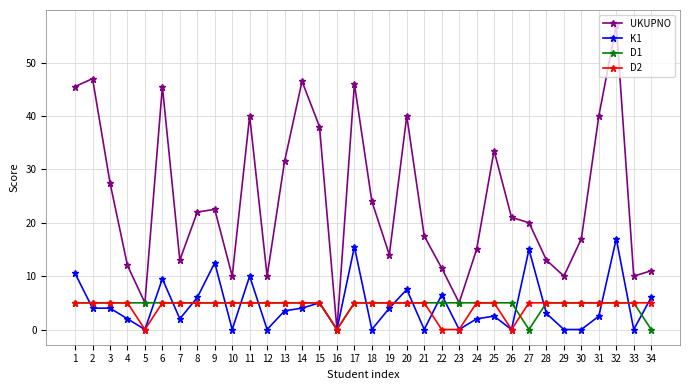

What is the value of the K1 point at the 3rd from the left?

4.0